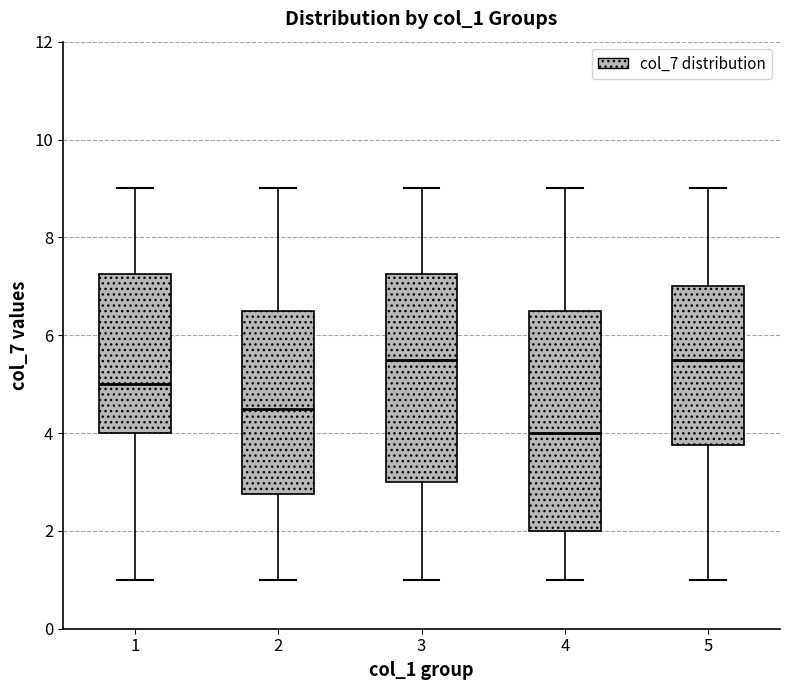

Comparing the boxes themselves (not the whiskers), which one is the tallest?

4